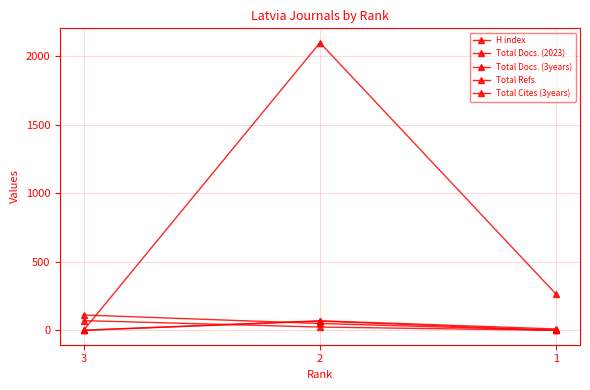

How many values in the H index series are below 50?

1